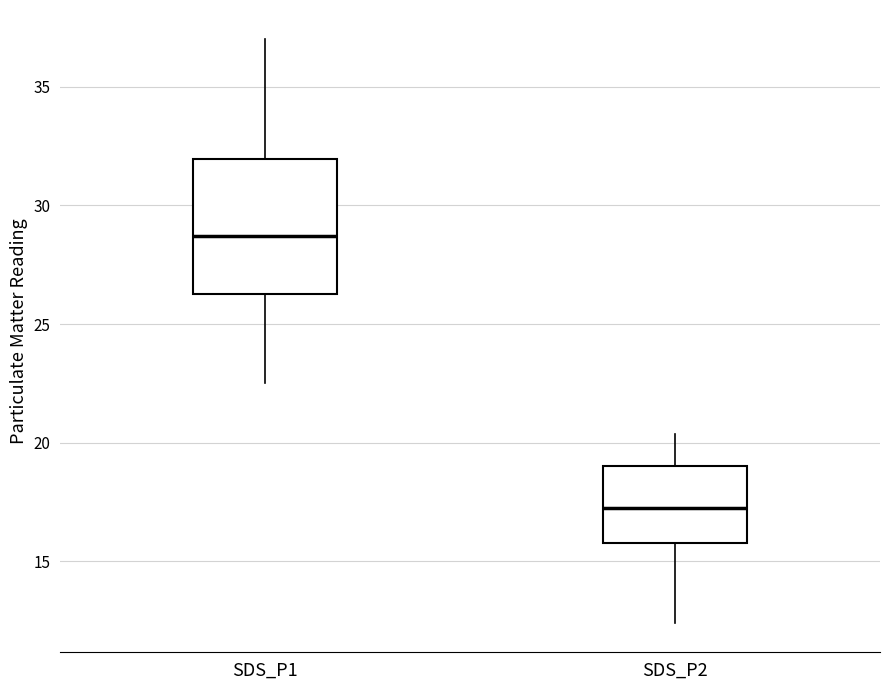

Which box is the tallest, from its lower edge to its upper edge?

SDS_P1